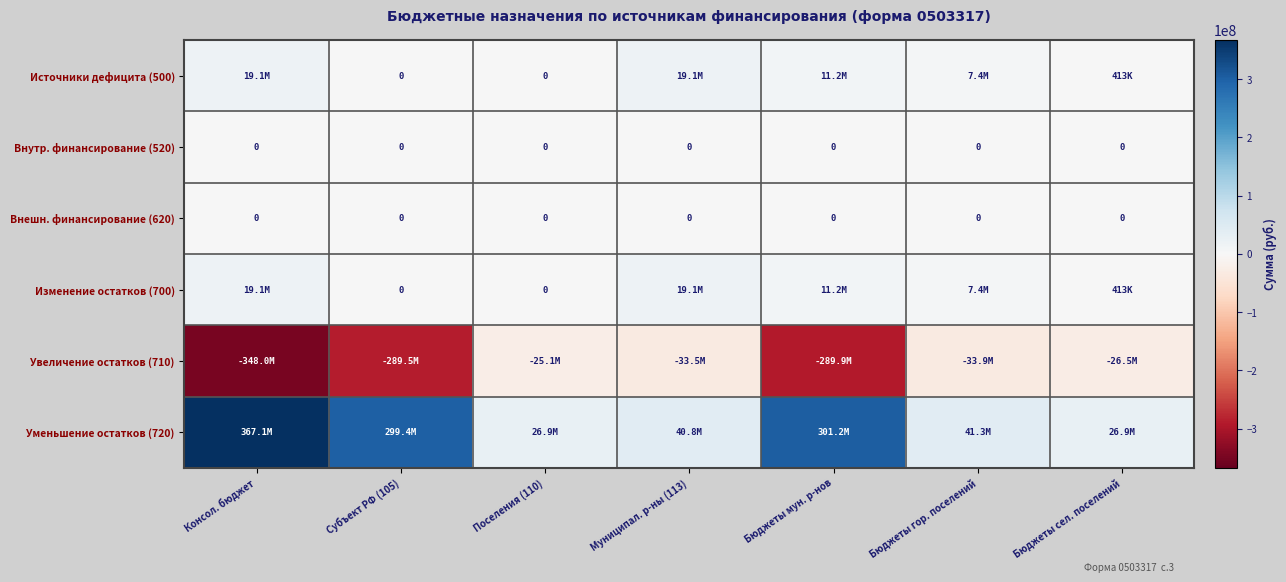

List the series in order of their peak value, highest first.

Уменьшение остатков (720), Источники дефицита (500), Изменение остатков (700), Внутр. финансирование (520), Внешн. финансирование (620), Увеличение остатков (710)